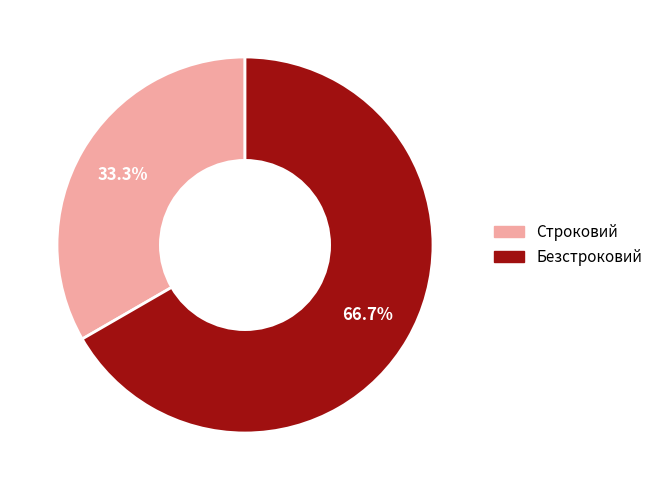

To the nearest percent, what percentage of the pie is Безстроковий?

67%